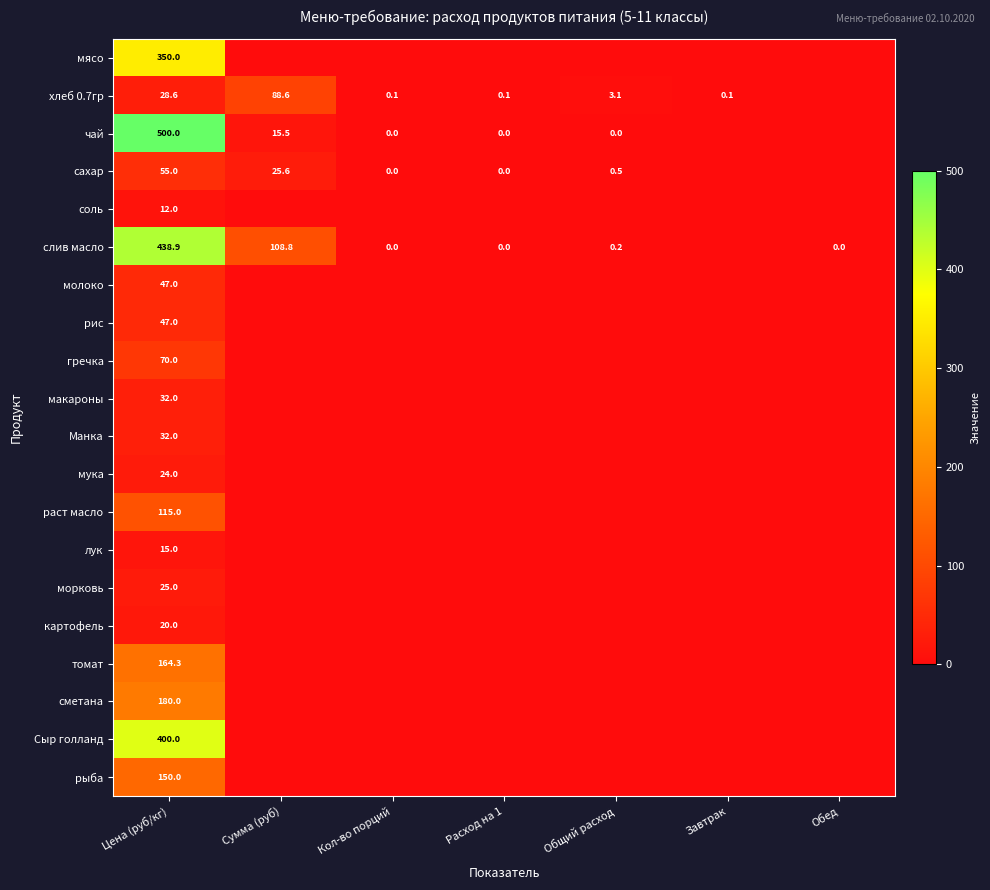

What is the total value across all series at Цена (руб/кг)?

2705.8